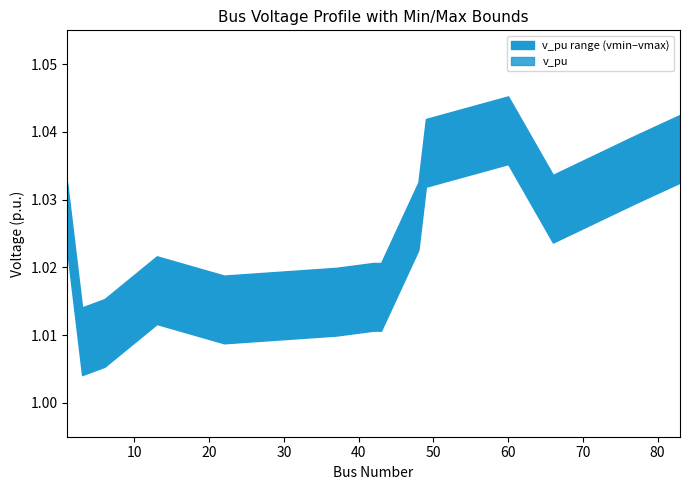

Rank the series at 66 from highest to lowest value.

vmax, v_pu, vmin